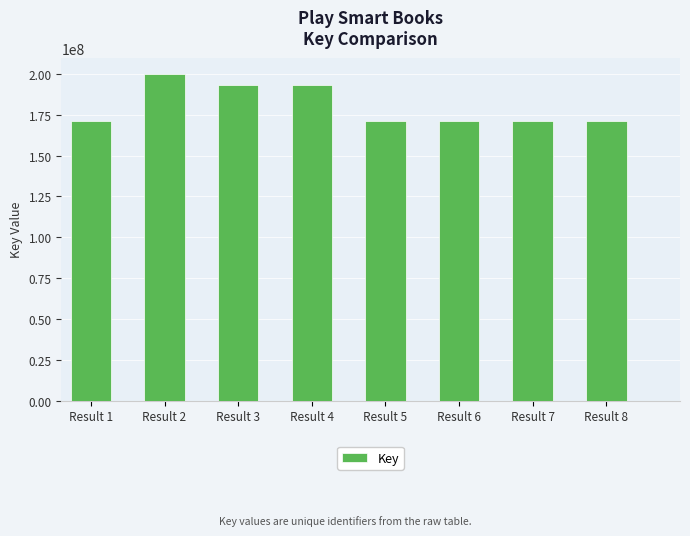

What is the difference between the second highest and minimum values?

22400405